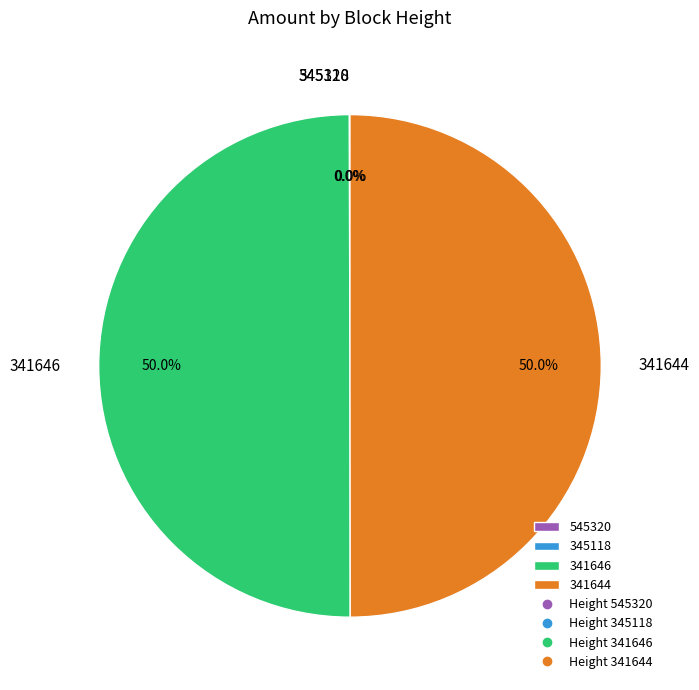

Count the number of slices in the pie.

4